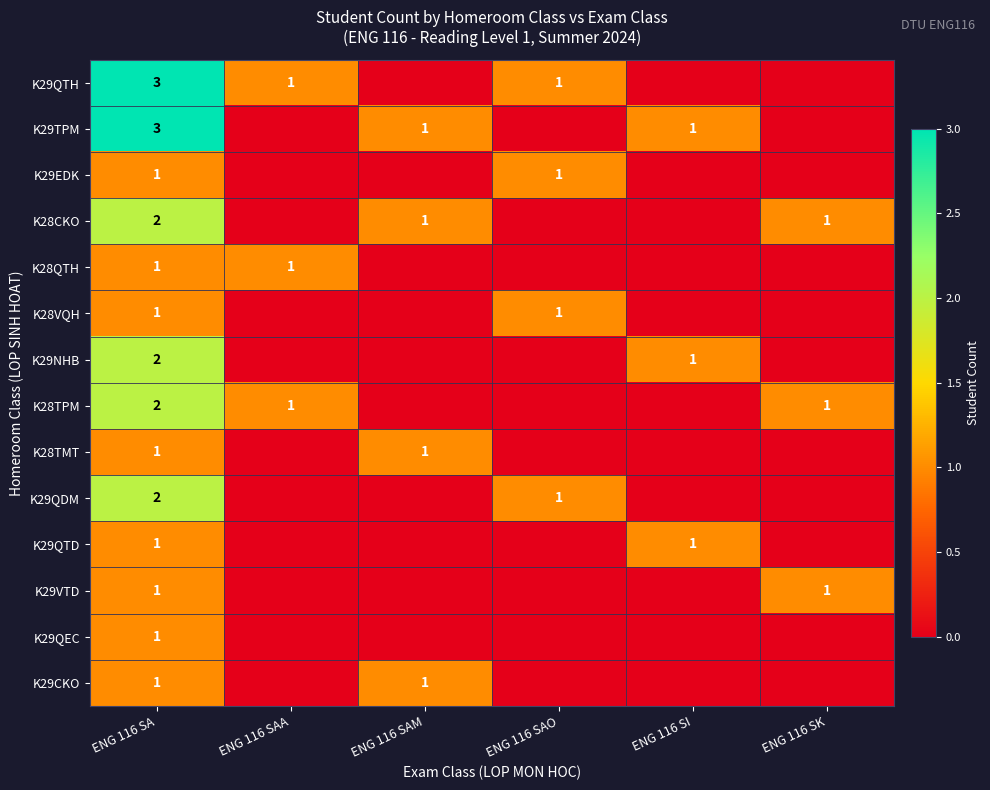

At which category is the sum across all series the highest?

ENG 116 SA